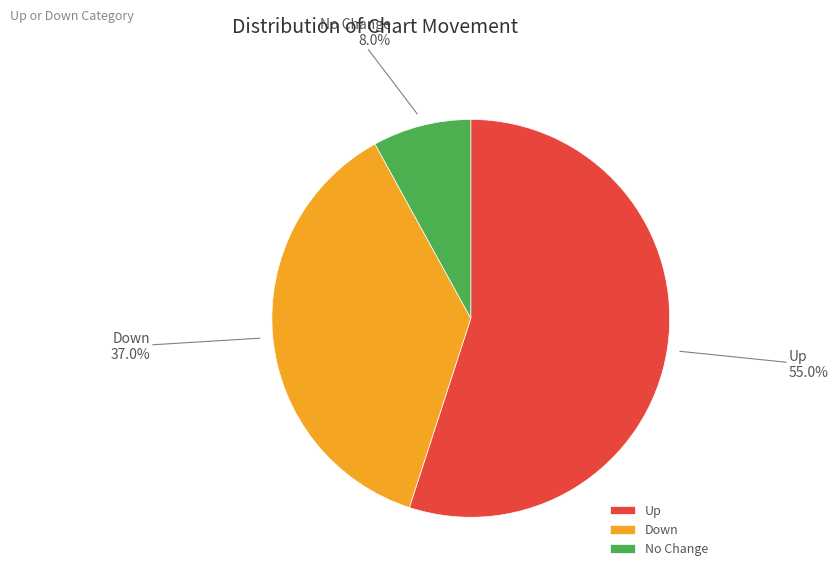

Approximately how many times larger is the value at Up compared to Down?

1.5